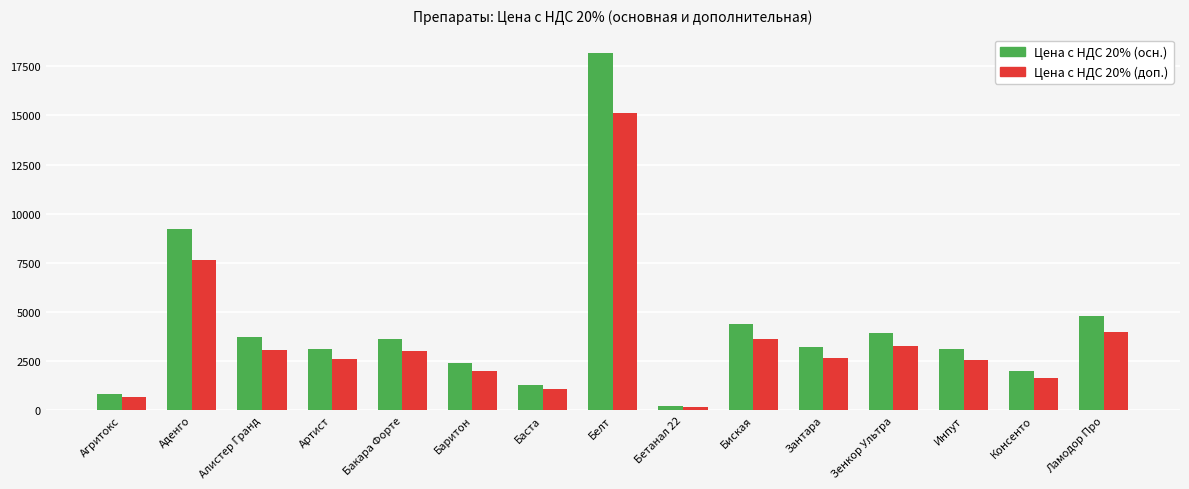

What is the label of the 10th bar from the left?

Биская